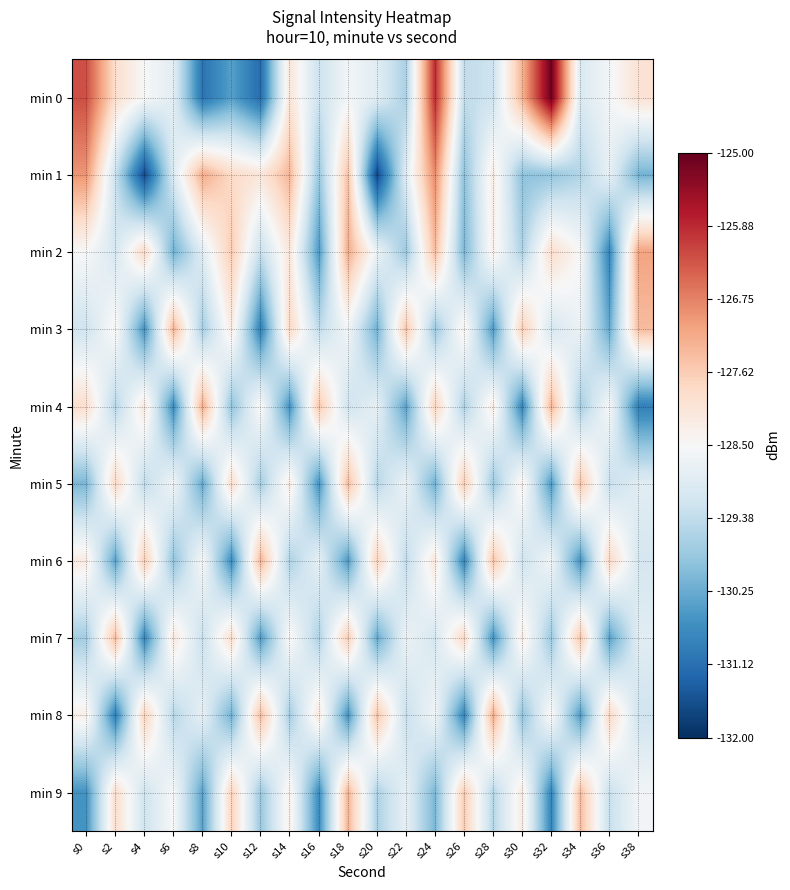

Which series has the largest range (max minus min)?

min 0